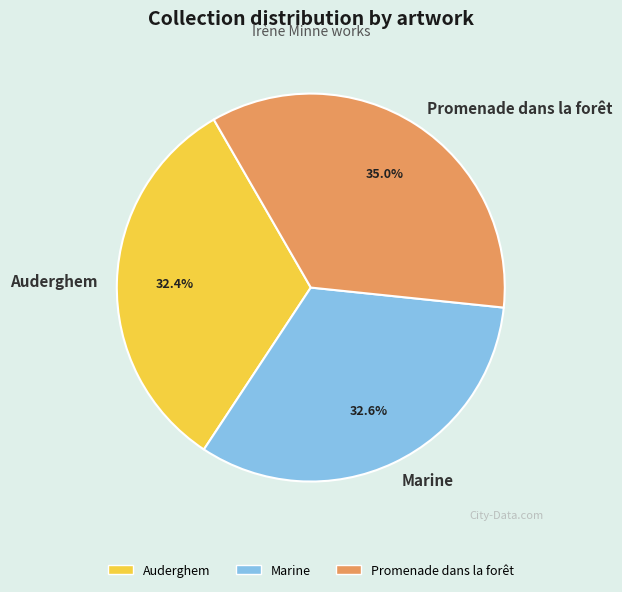

True or false: Marine accounts for 33% of the total.

True